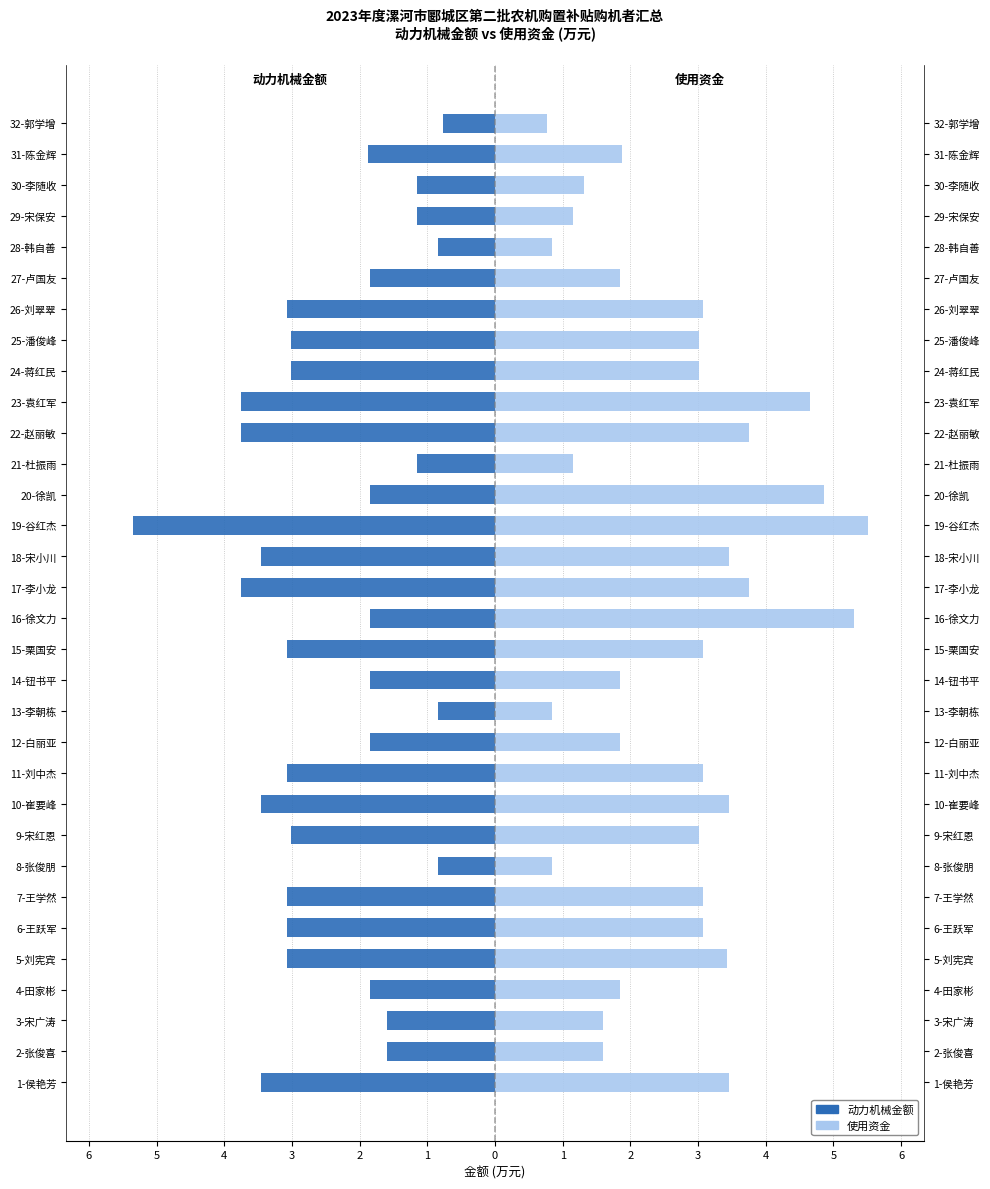

Is it true that 使用资金 equals 0.6 at 2-张俊喜?

False